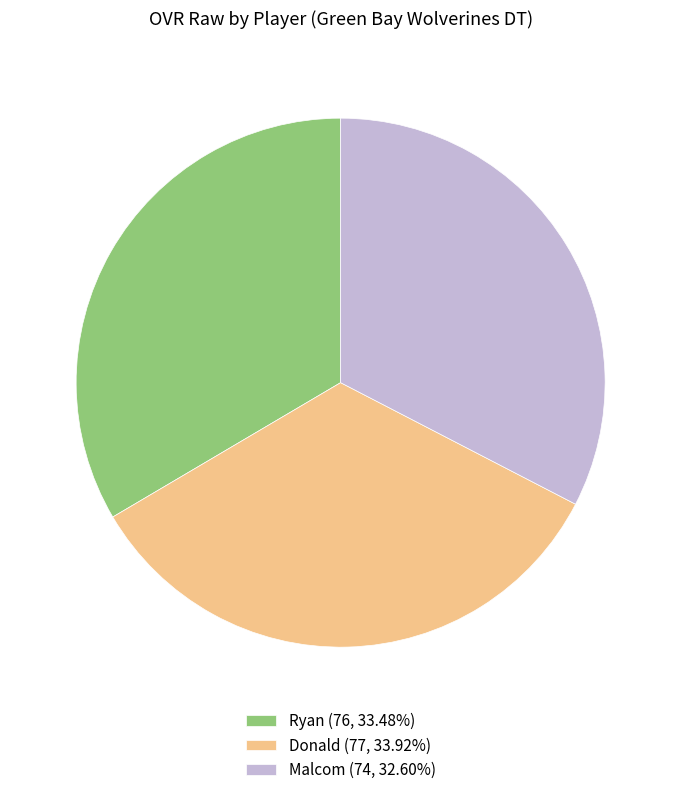

What is the ratio of the value at Malcom (74, 32.60%) to the value at Ryan (76, 33.48%)?

1.0